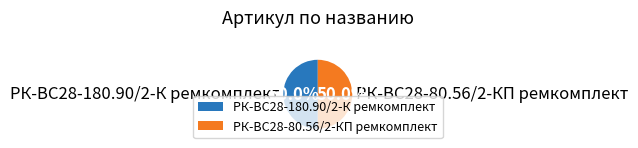

How many slices are in this pie chart?

2